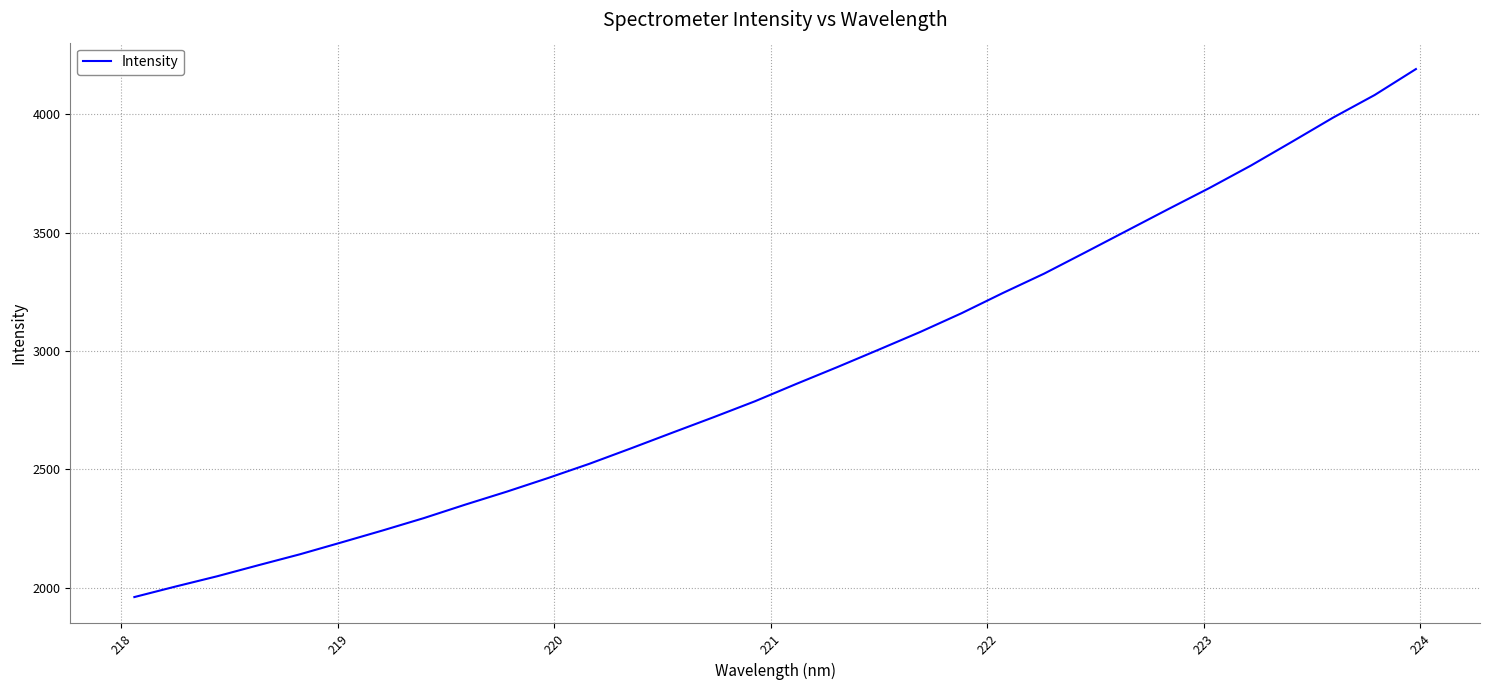

What is the greatest value displayed?

4190.6